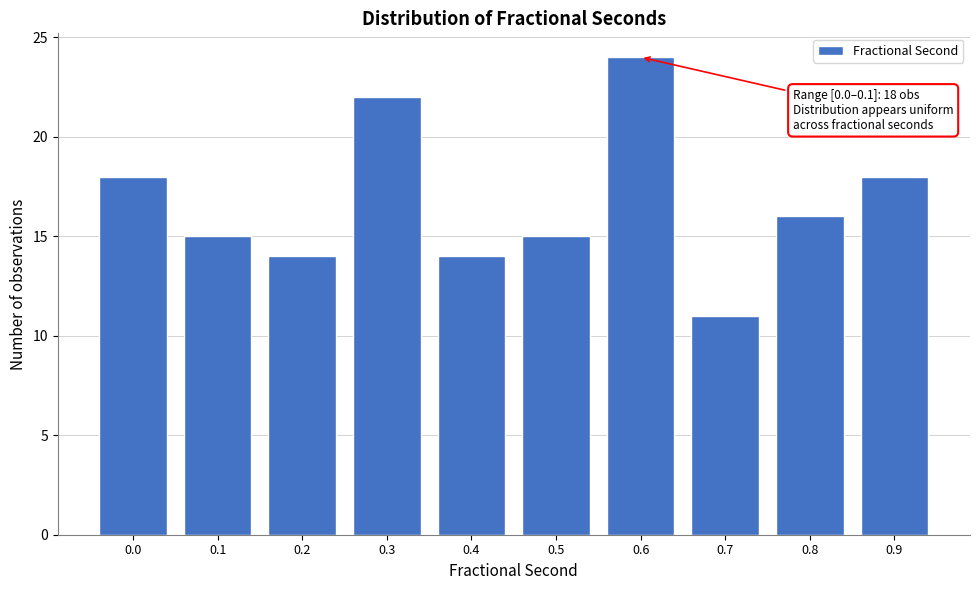

Reading left to right, transcribe all the data shown in this chart.

0.0=18	0.1=15	0.2=14	0.3=22	0.4=14	0.5=15	0.6=24	0.7=11	0.8=16	0.9=18